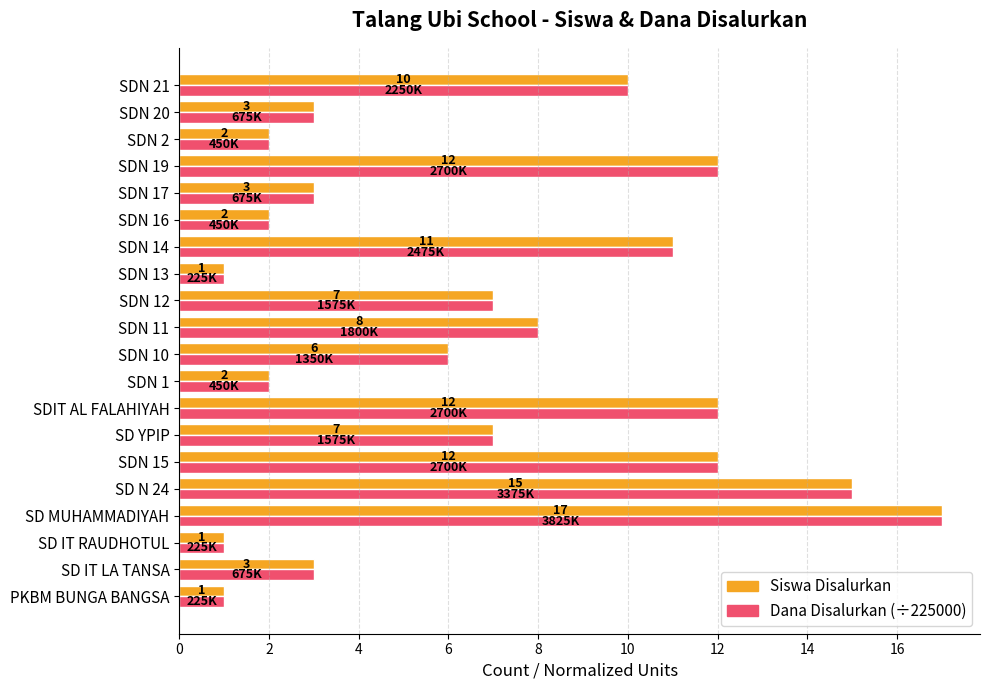

Is it true that Dana Disalurkan (÷225000) equals 7 at SDN 14?

False